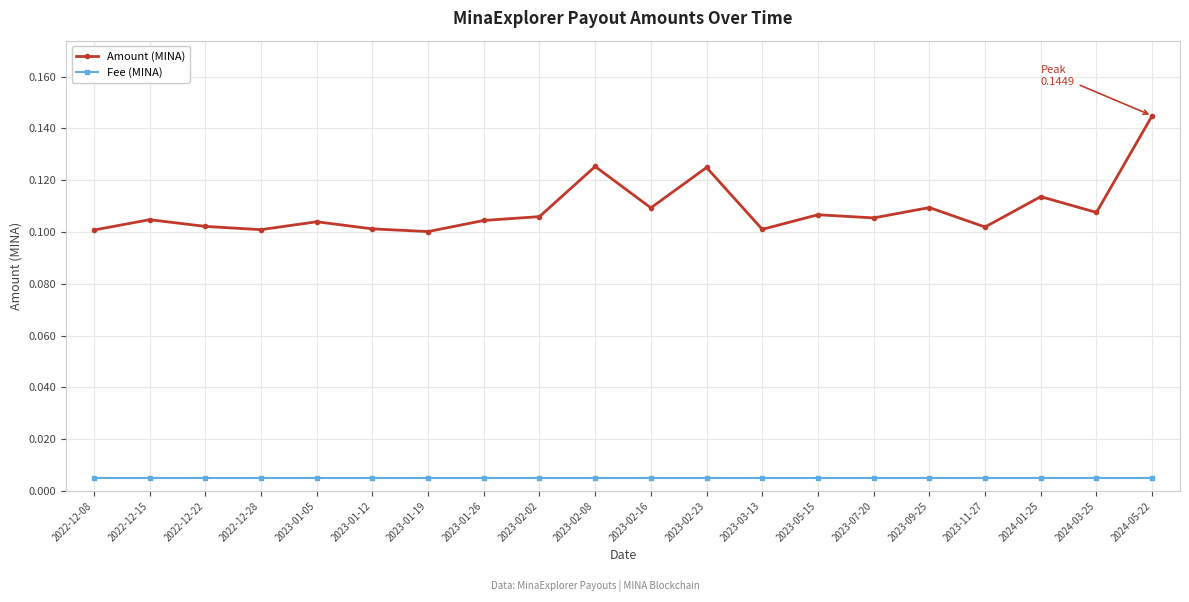

True or false: Fee (MINA) and Amount (MINA) cross at least once.

False